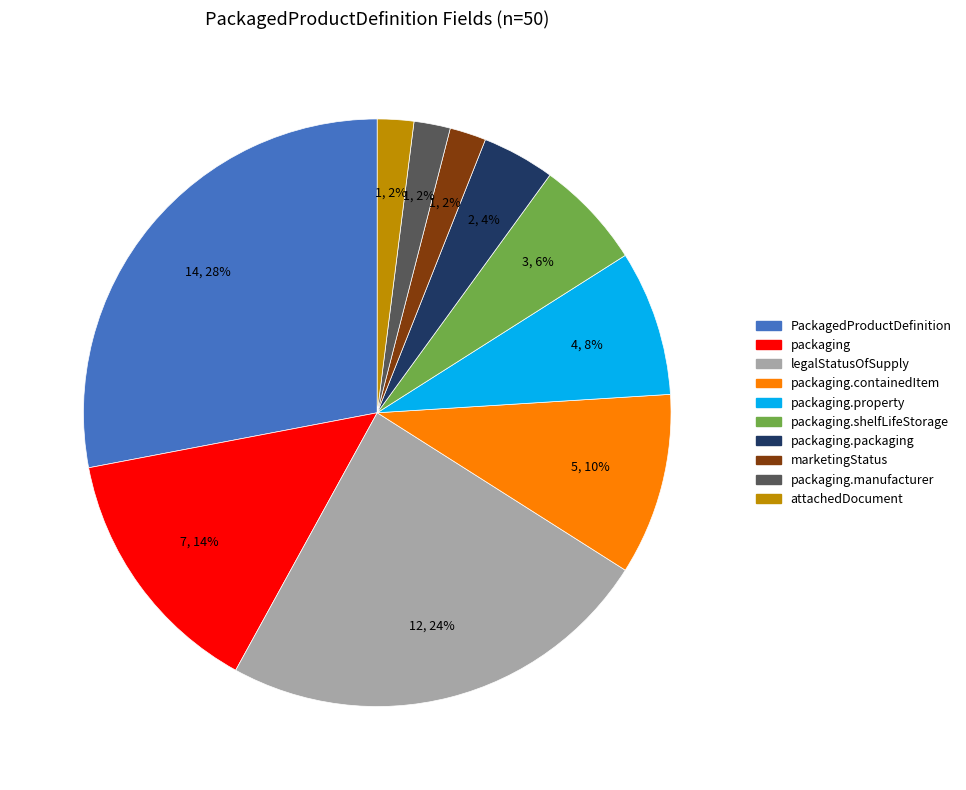

Between packaging and legalStatusOfSupply, which is larger?

legalStatusOfSupply